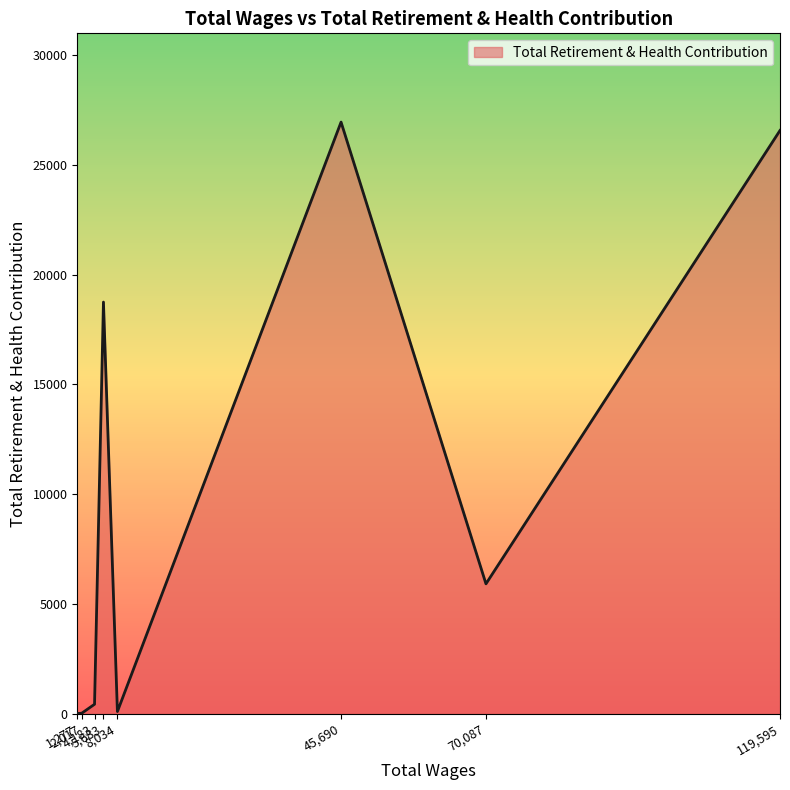

What is the greatest value displayed?

26940